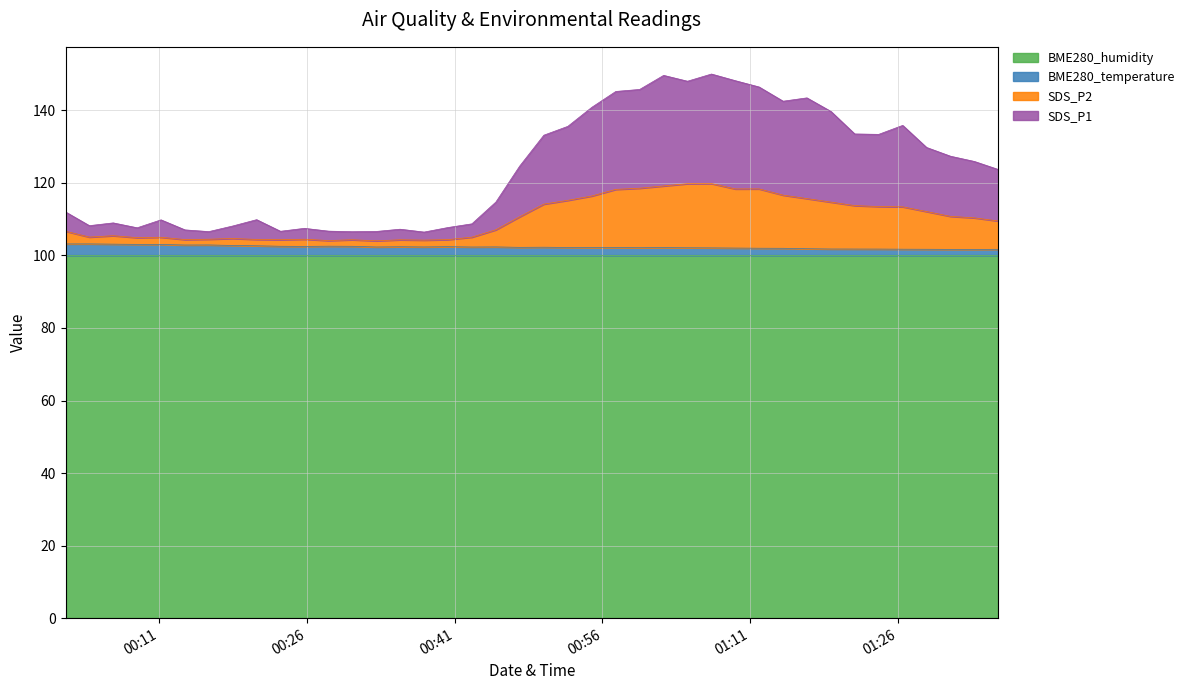

The SDS_P1 series shows 106.6 at 2021/01/24 00:33:03. True or false?

True